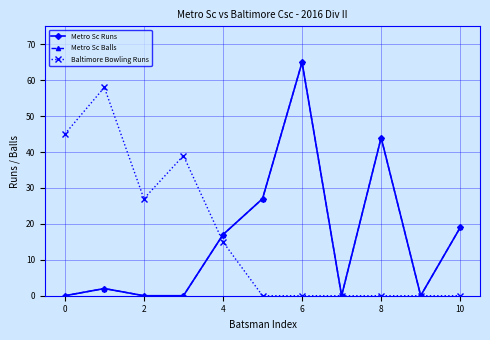

List the series in order of their peak value, highest first.

Metro Sc Runs, Metro Sc Balls, Baltimore Bowling Runs